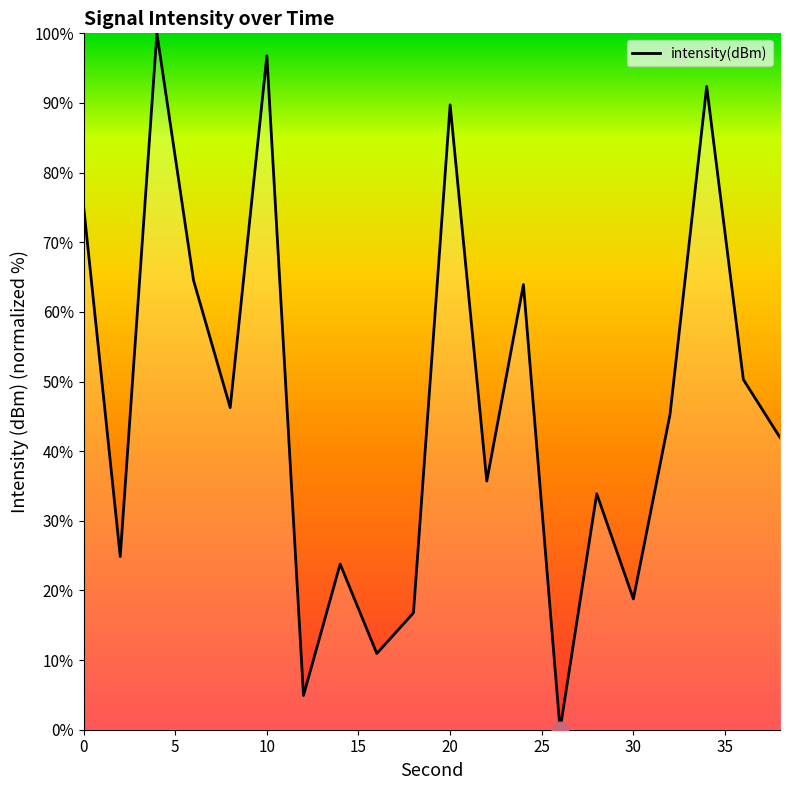

What is the difference between the maximum and minimum values?

100.0